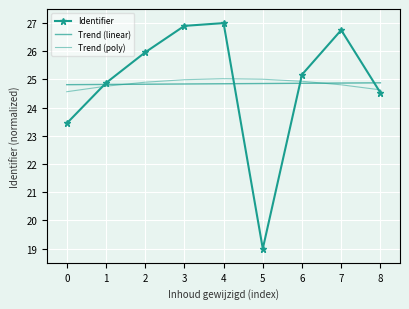

Reading right to left, list all the values displayed in this chart.

Identifier: 8=24.5	7=26.8	6=25.2	5=19.0	4=27.0	3=26.9	2=26.0	1=24.9	0=23.4
Trend (linear): 8=24.9	7=24.9	6=24.9	5=24.9	4=24.8	3=24.8	2=24.8	1=24.8	0=24.8
Trend (poly): 8=24.6	7=24.8	6=24.9	5=25.0	4=25.0	3=25.0	2=24.9	1=24.8	0=24.6